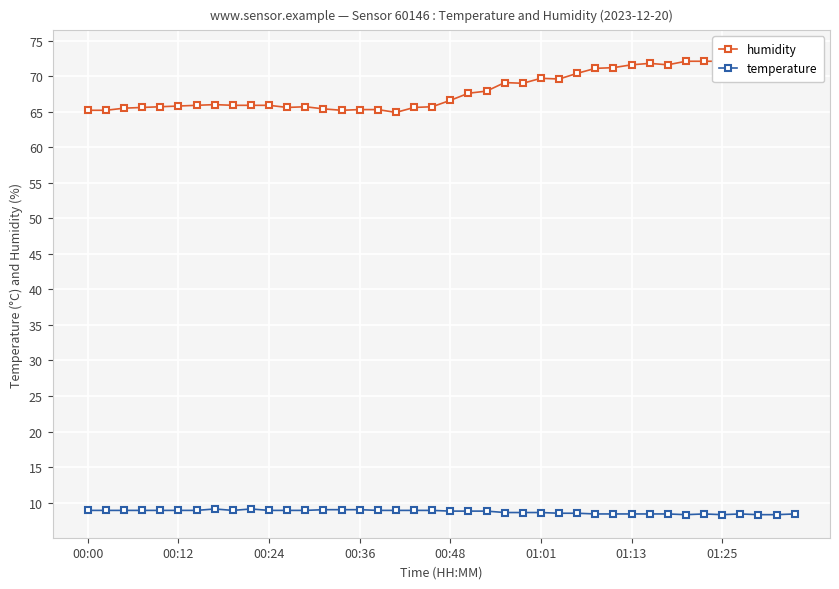

True or false: temperature has more than 1 points higher than both neighbors.

True